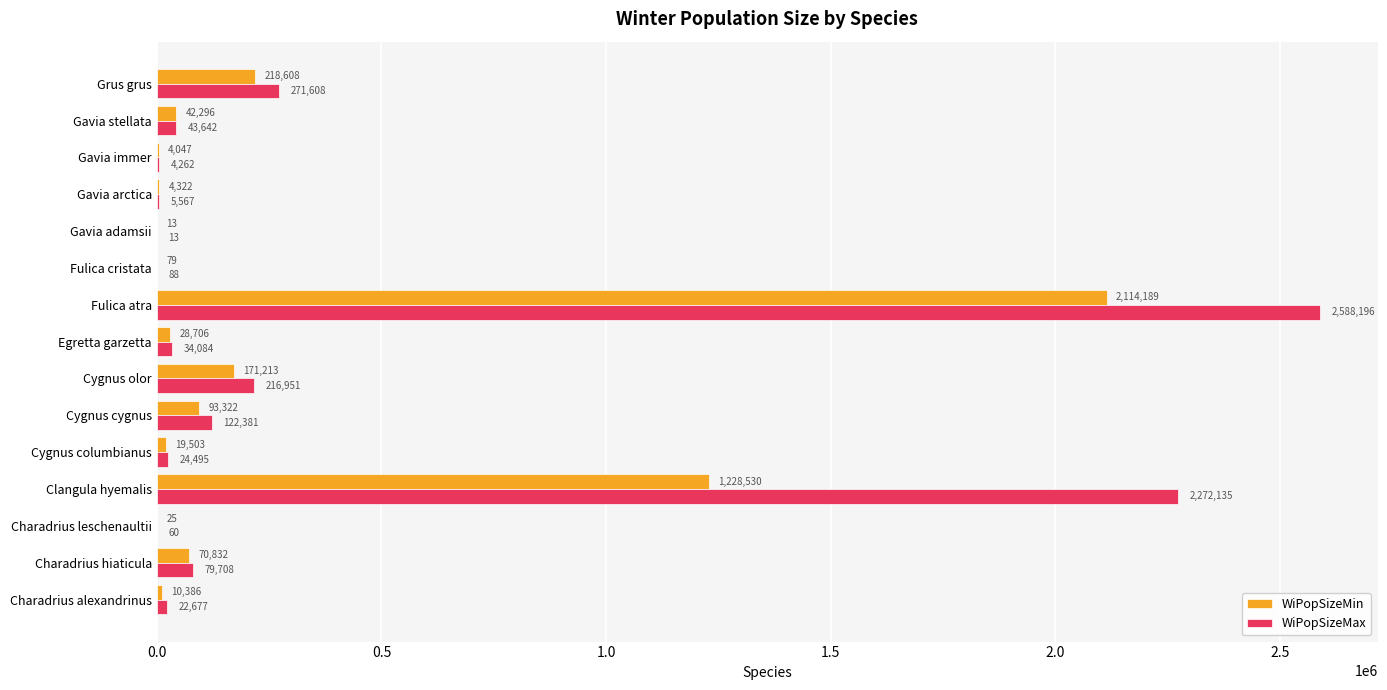

Read the WiPopSizeMin value at Egretta garzetta.

28706